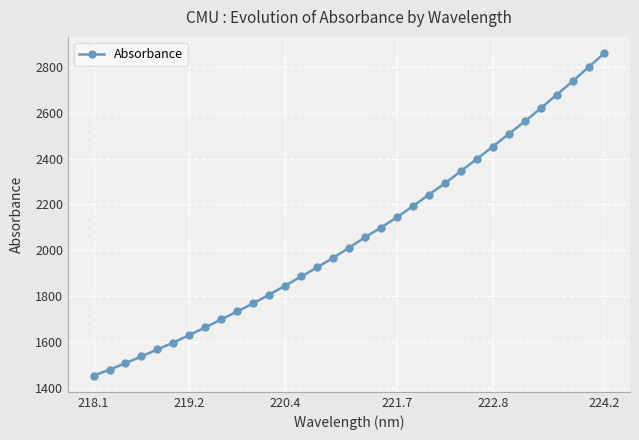

What is the value of the 5th point from the left?

1568.0